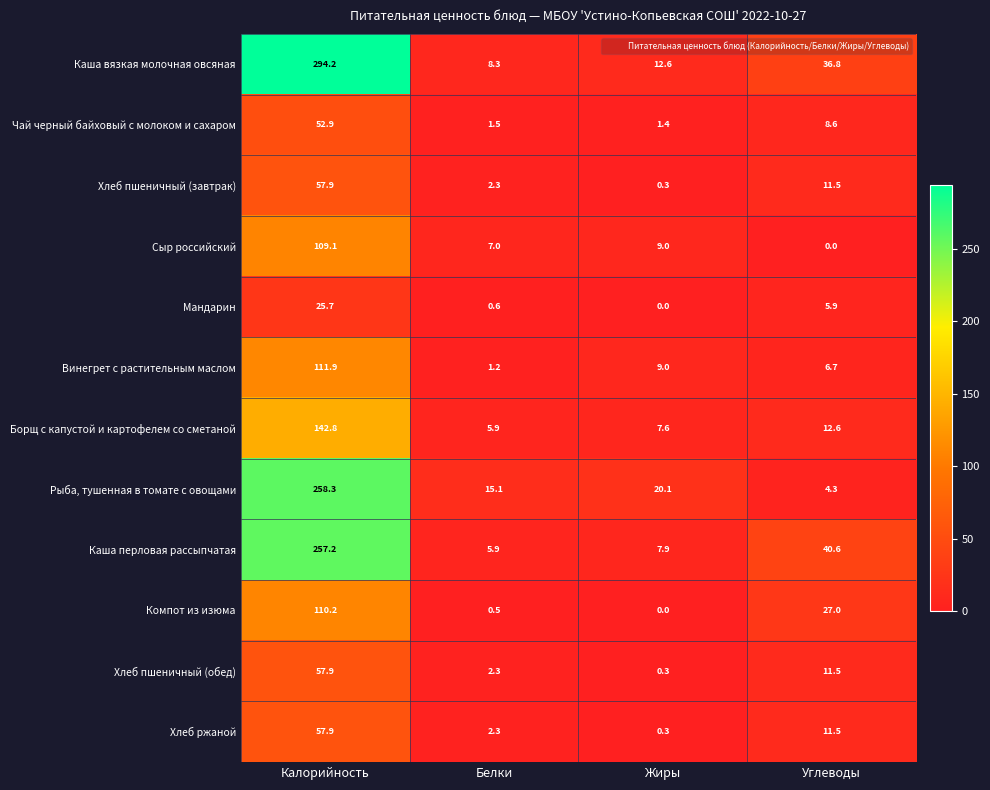

True or false: Хлеб пшеничный (завтрак) has a value of 2.3 at Белки.

True